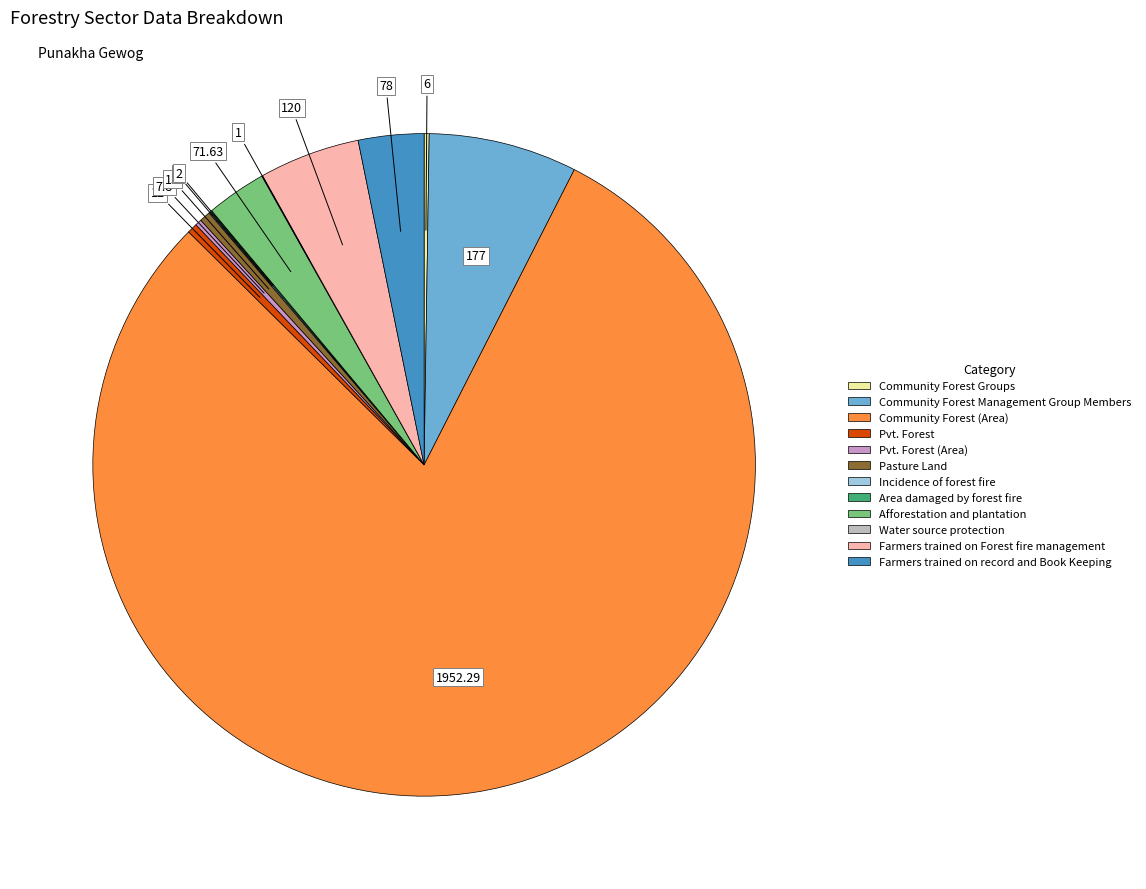

Is there any slice that represents more than half of the pie?

Yes